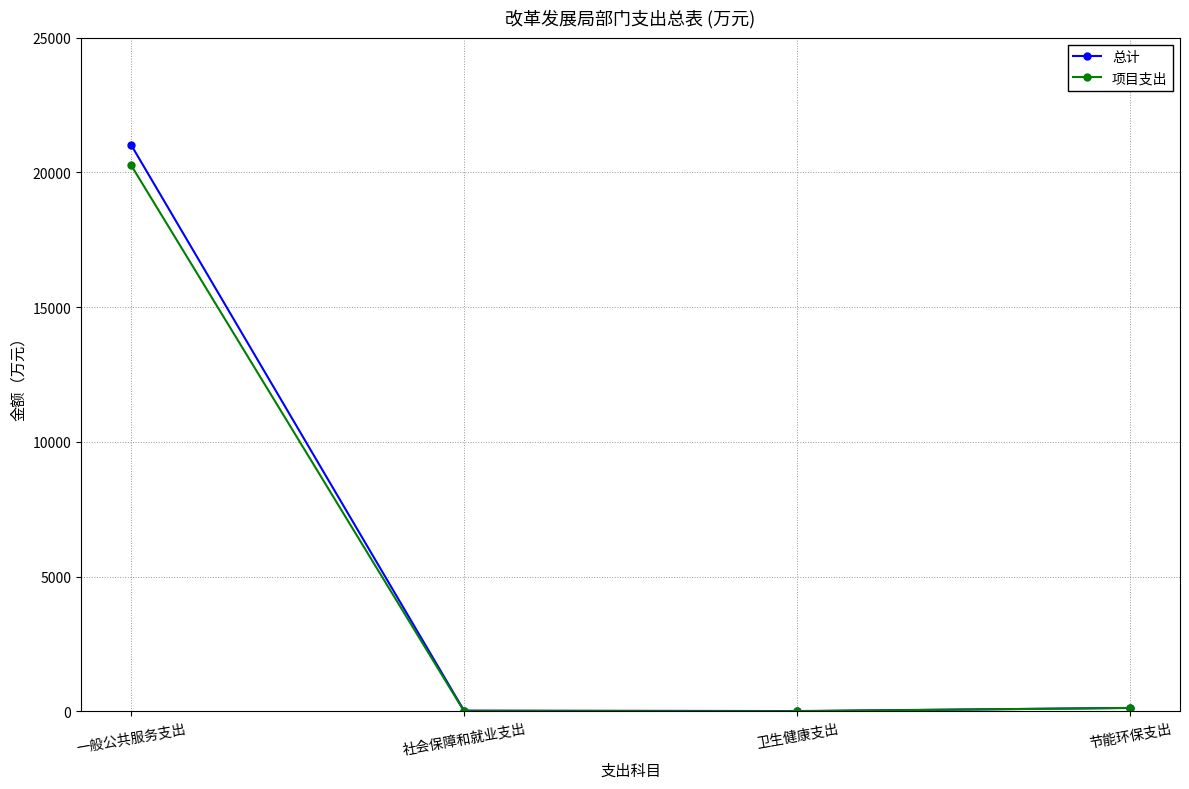

Is this an area chart (filled region under the line)?

No